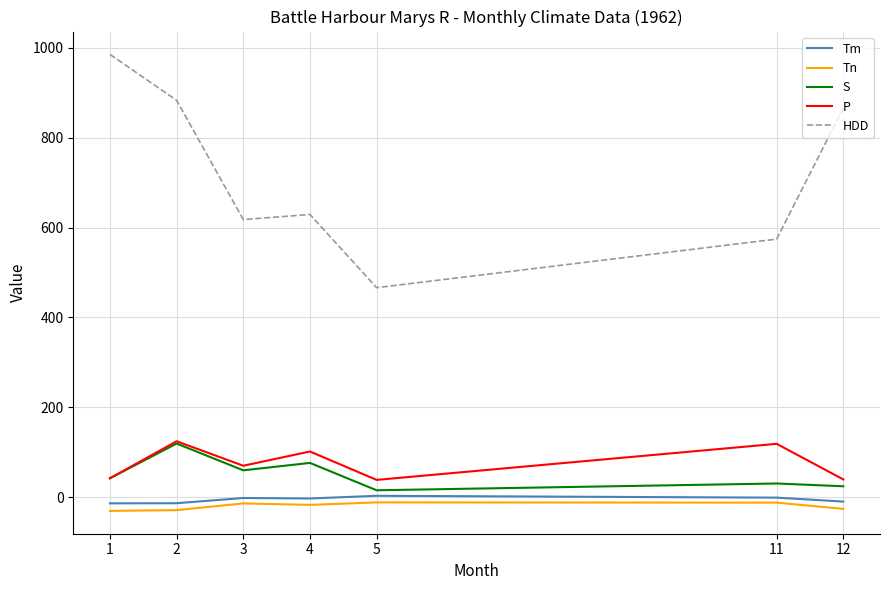

At how many categories does at least one series exceed 183?

7